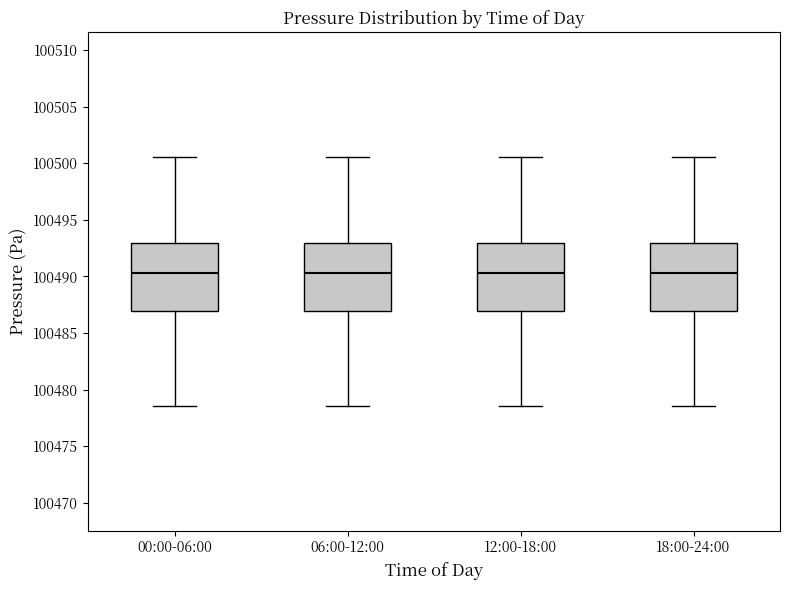

Where is the upper edge of the box for 18:00-24:00 on the y-axis? The values are not printed on the chart, so give them approximately, as read against the axis.

100493.0